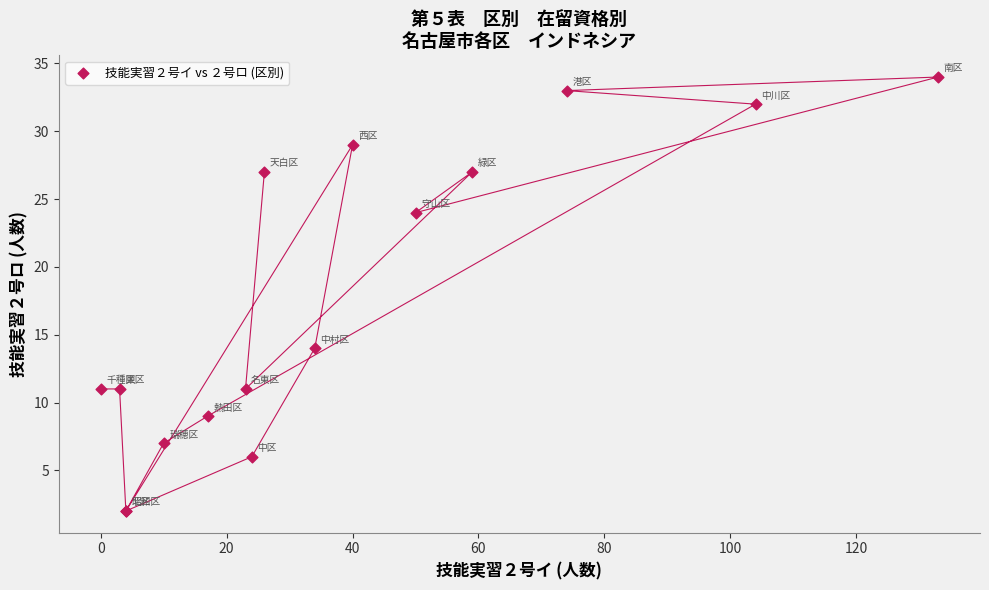

What Y value in the scatter plot is closest to 18?

14